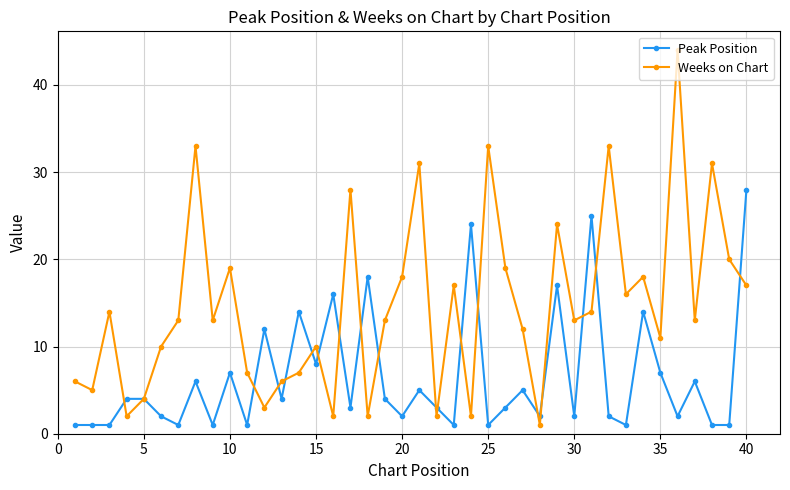

What is the value of the Peak Position point at the 2nd from the left?

1